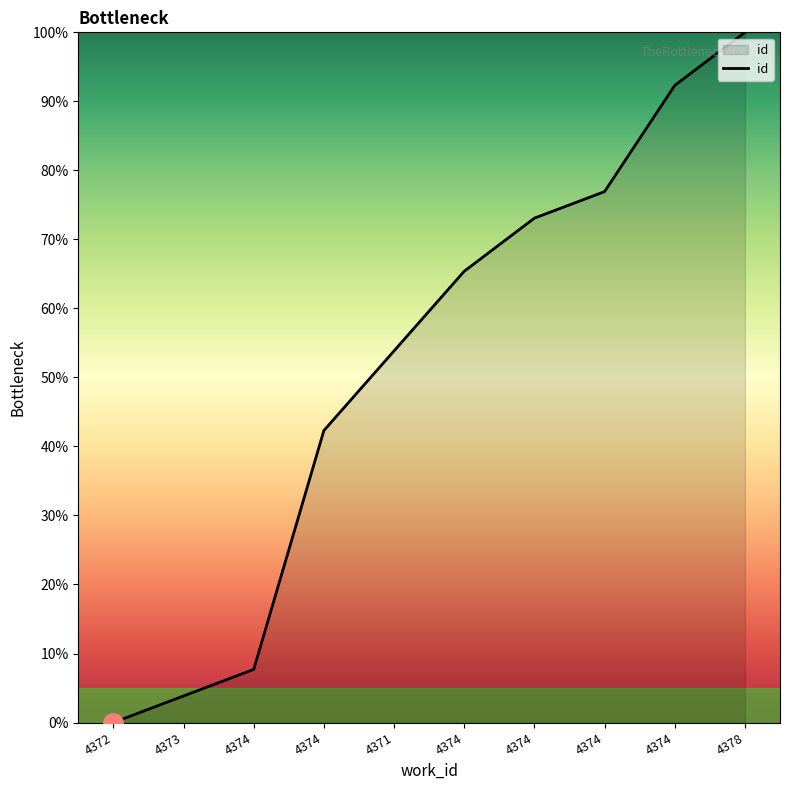

Does the chart have visible grid lines?

No